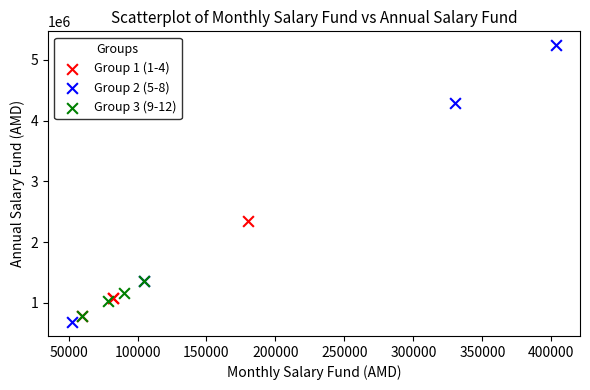

Which series has the widest spread of Y values?

Group 2 (5-8)